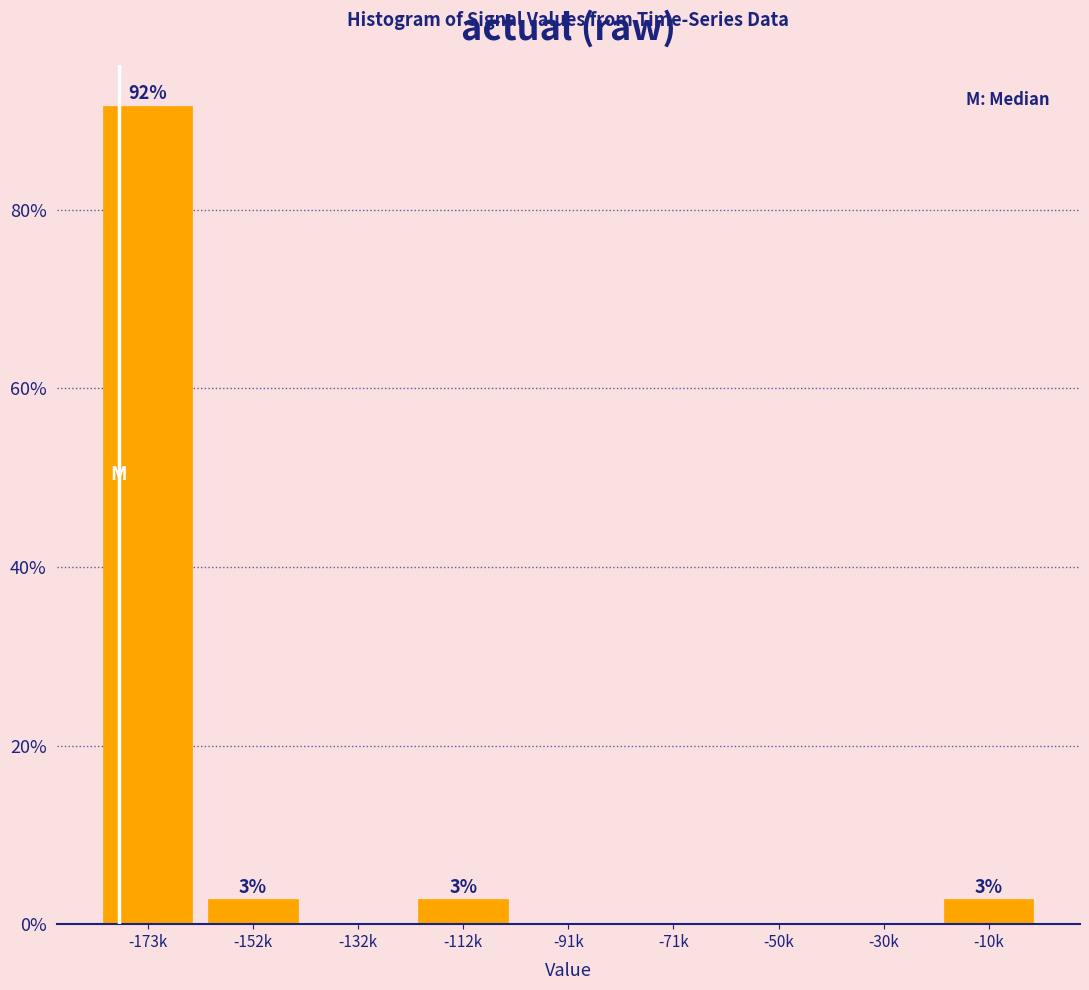

Reading left to right, list all the values displayed in this chart.

-173k=91.7	-152k=2.8	-132k=0.0	-112k=2.8	-91k=0.0	-71k=0.0	-50k=0.0	-30k=0.0	-10k=2.8